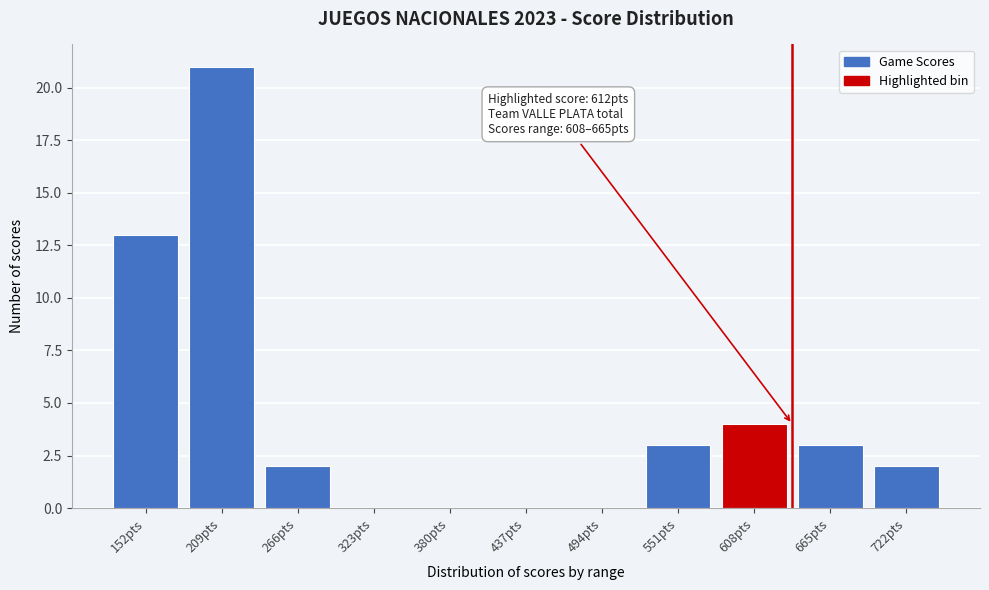

Reading left to right, list all the values displayed in this chart.

152pts=13	209pts=21	266pts=2	323pts=0	380pts=0	437pts=0	494pts=0	551pts=3	608pts=4	665pts=3	722pts=2